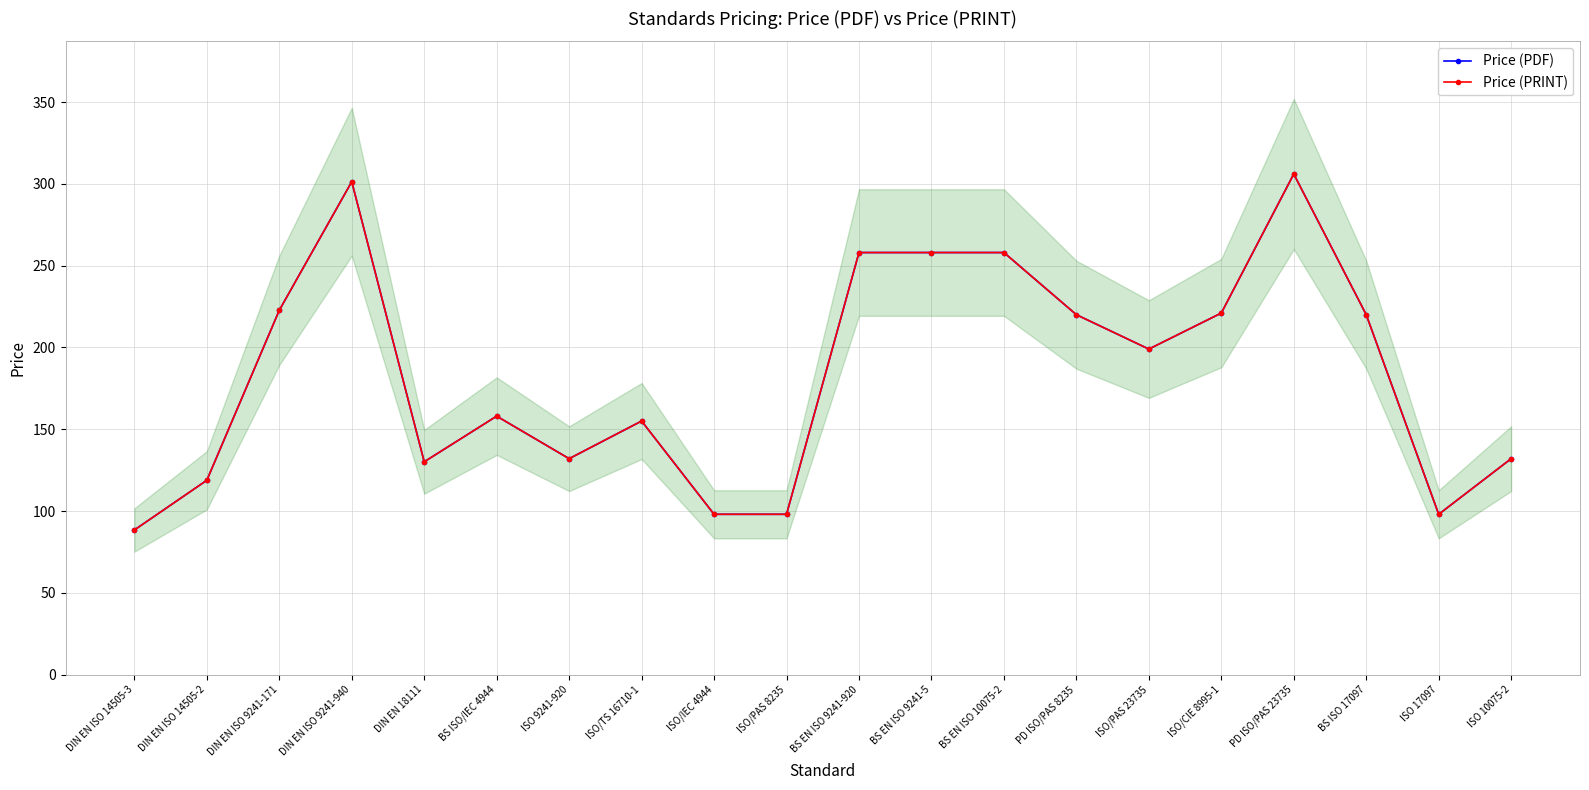

Where is the first local maximum for Price (PRINT)?

DIN EN ISO 9241-940